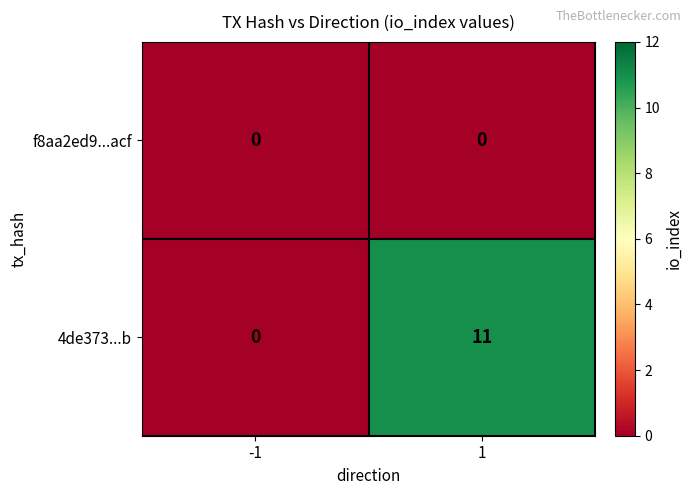

What is the total value across all series at 1?

11